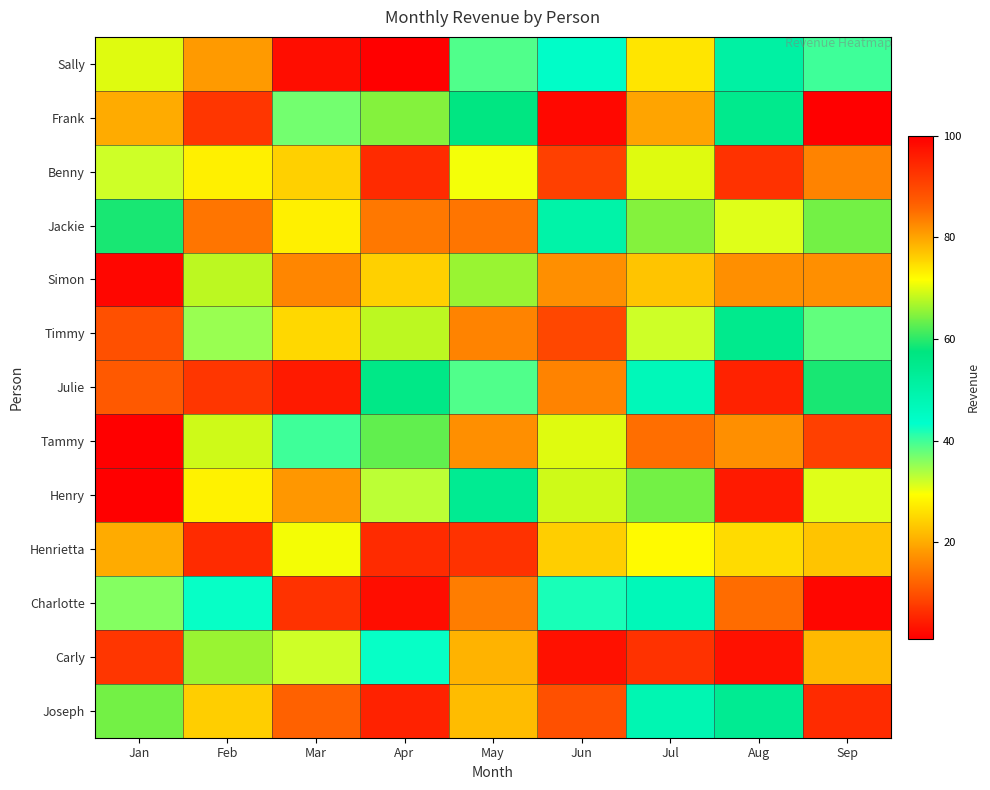

At how many categories does at least one series exceed 80?

9